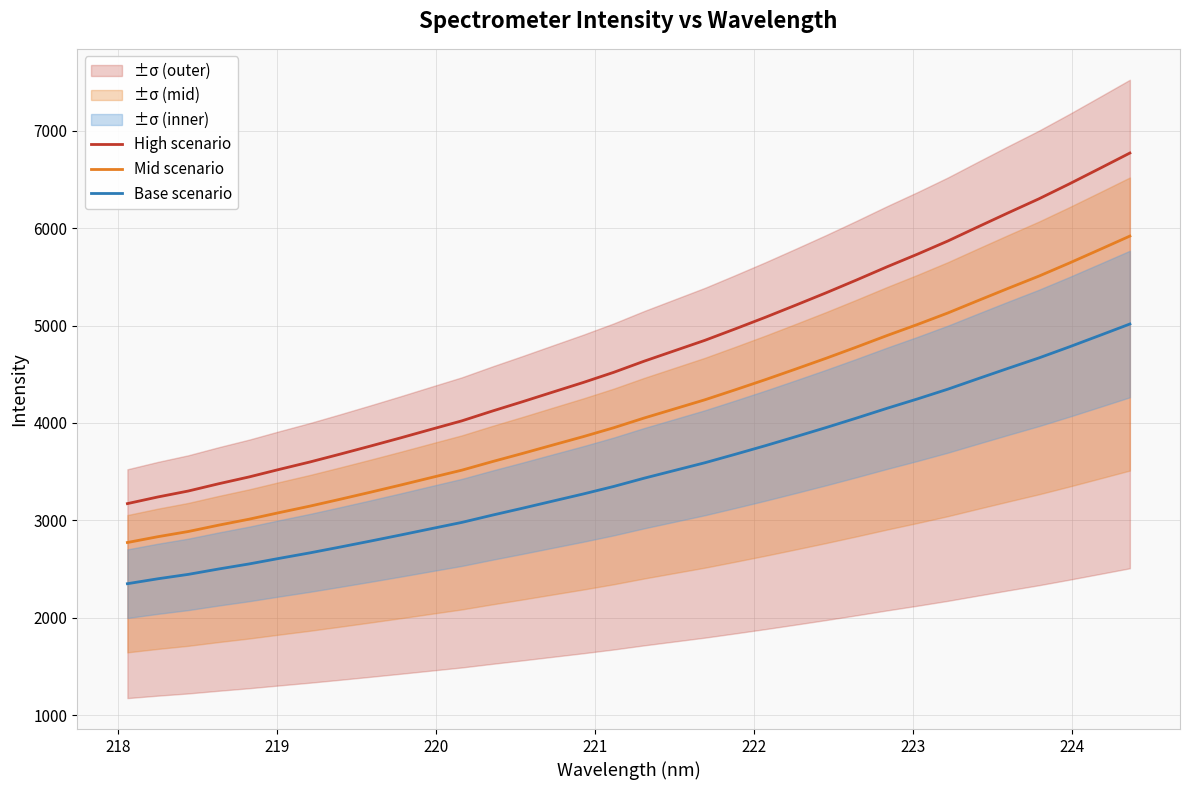

What is the lowest value of the Mid scenario series?

2772.5